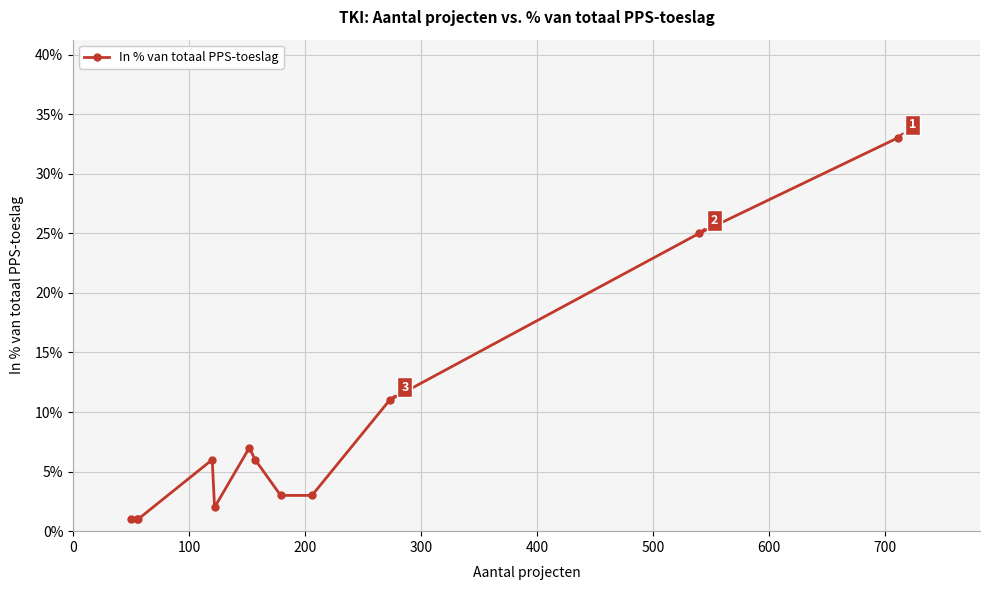

How many values are below 6?

6